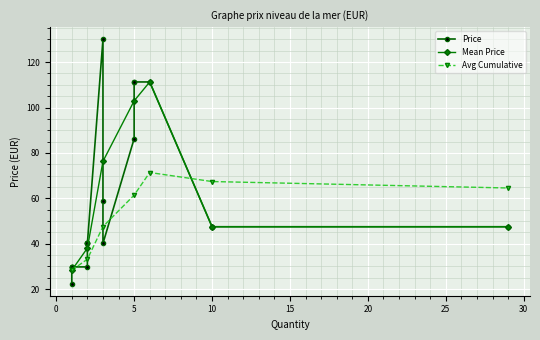

List the labels in order of value, smallest first.

9, 10, 11, 12, 13, 14, 15, 16, 17, 18, 19, 6, 7, 8, 5, 1, 2, 3, 4, 0